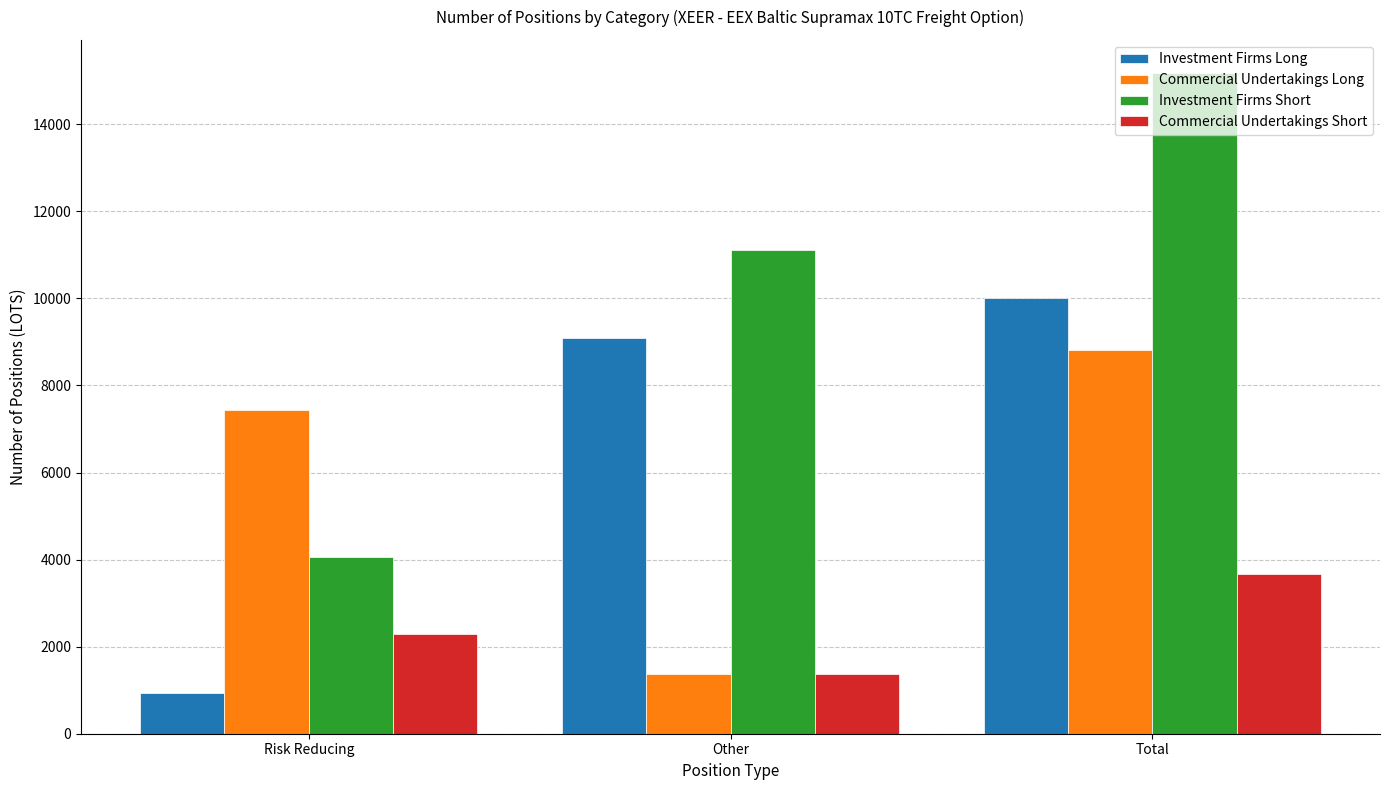

Between Other and Total, which series saw the biggest shift?

Commercial Undertakings Long